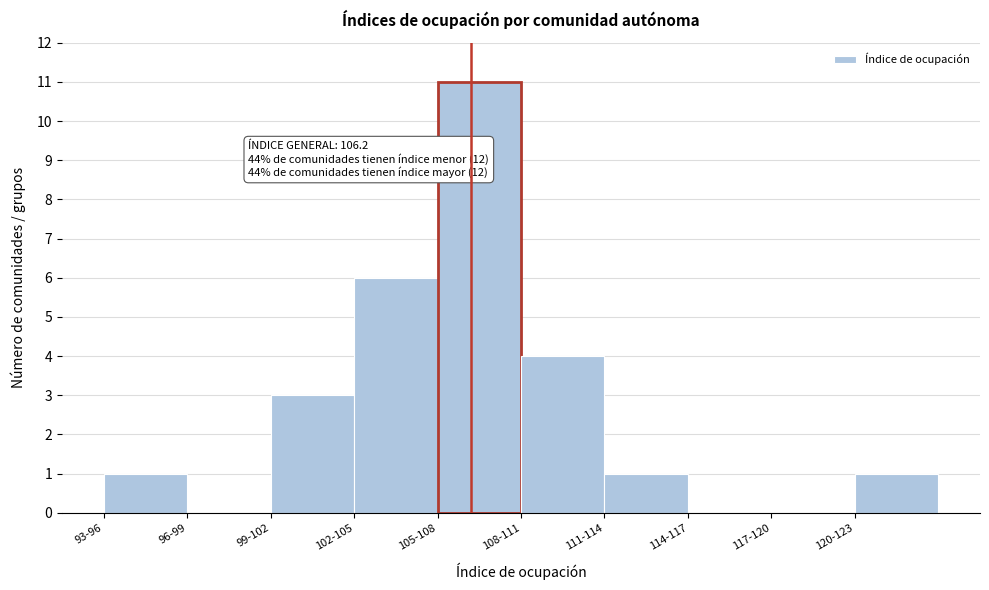

Reading left to right, what are all the values shown in this chart?

93-96=1	96-99=0	99-102=3	102-105=6	105-108=11	108-111=4	111-114=1	114-117=0	117-120=0	120-123=1